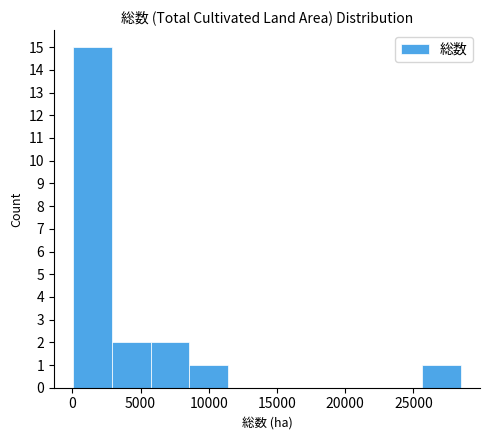

Which range on the x-axis has the tallest bar?

0 to 3000